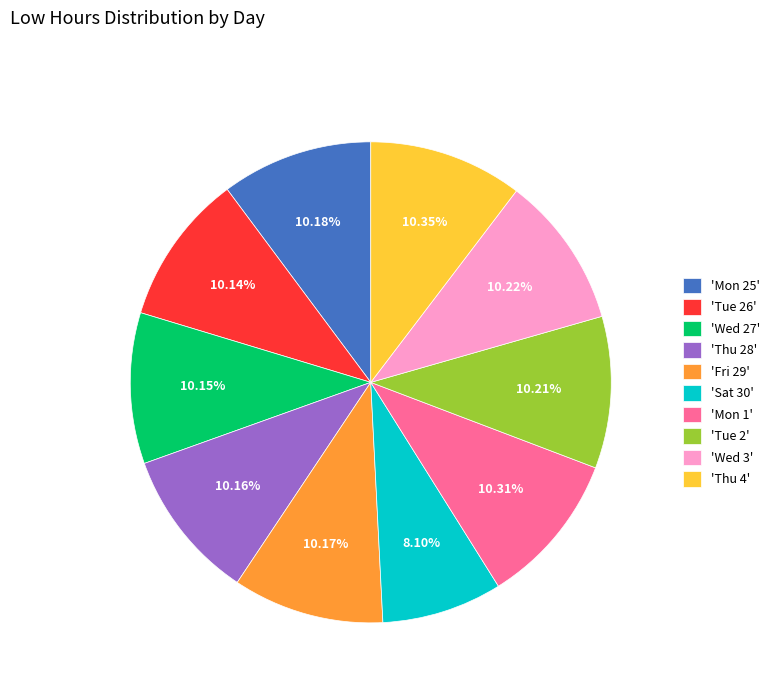

Is the sum of 'Wed 27' and 'Wed 3' greater than half?

No